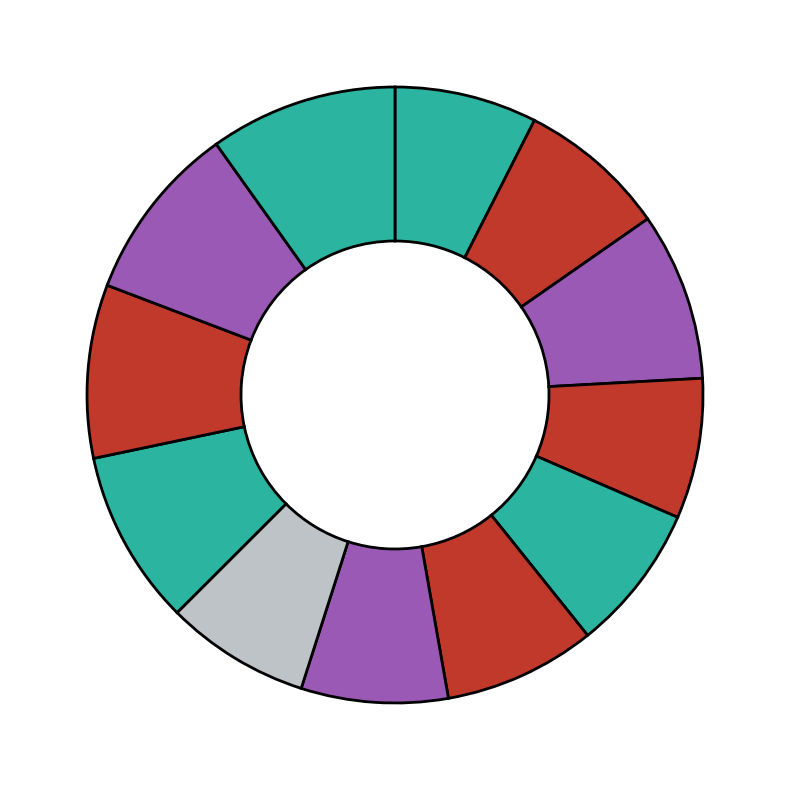

Which slice is the largest?

December